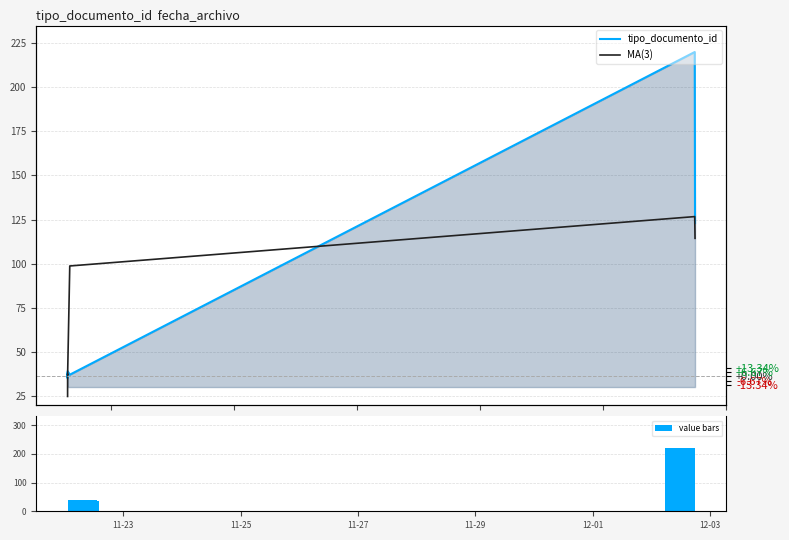

What is the sum of all value bars values?

528